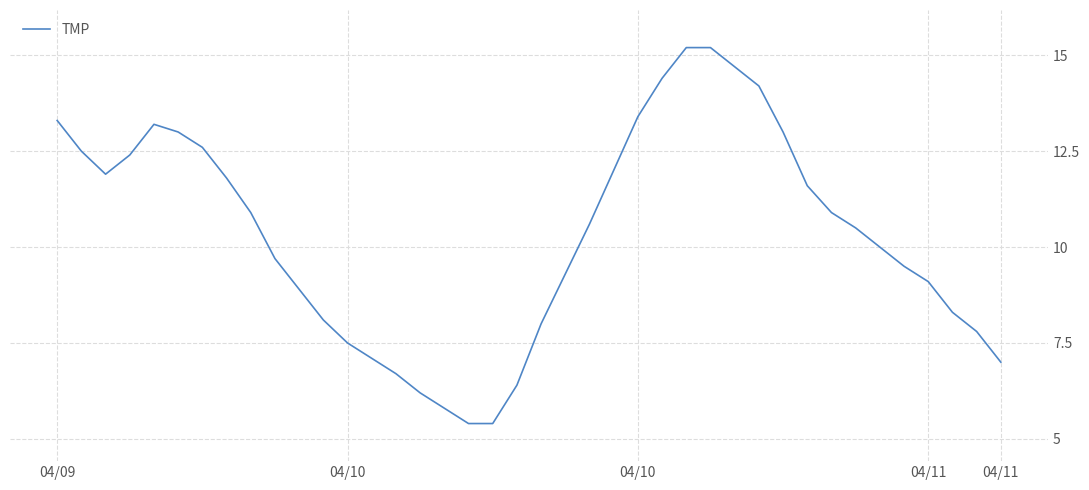

How many categories are shown in the chart?

40